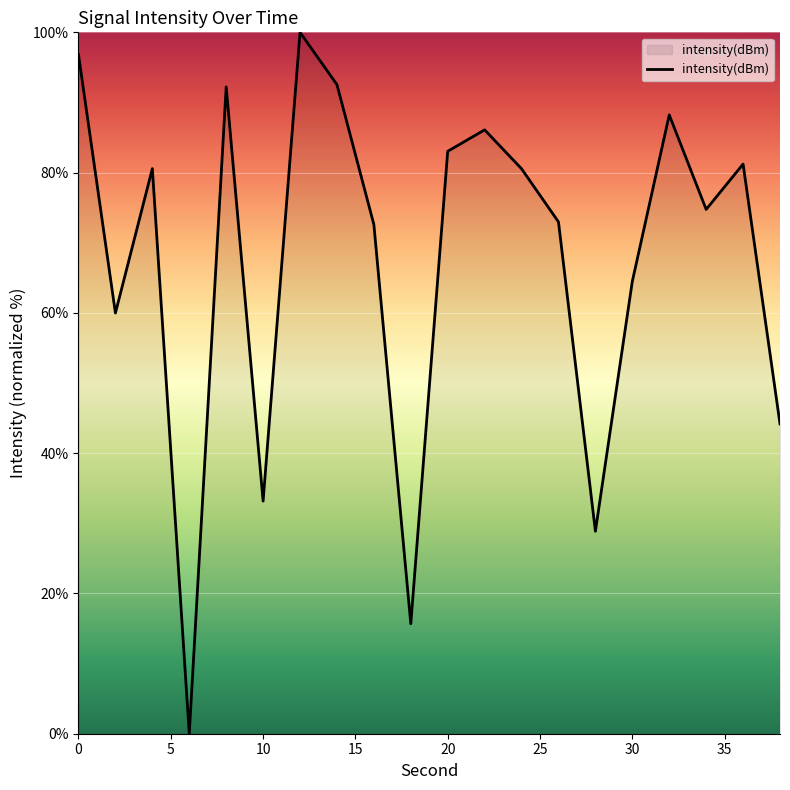

What is the difference between the maximum and minimum values?

100.0